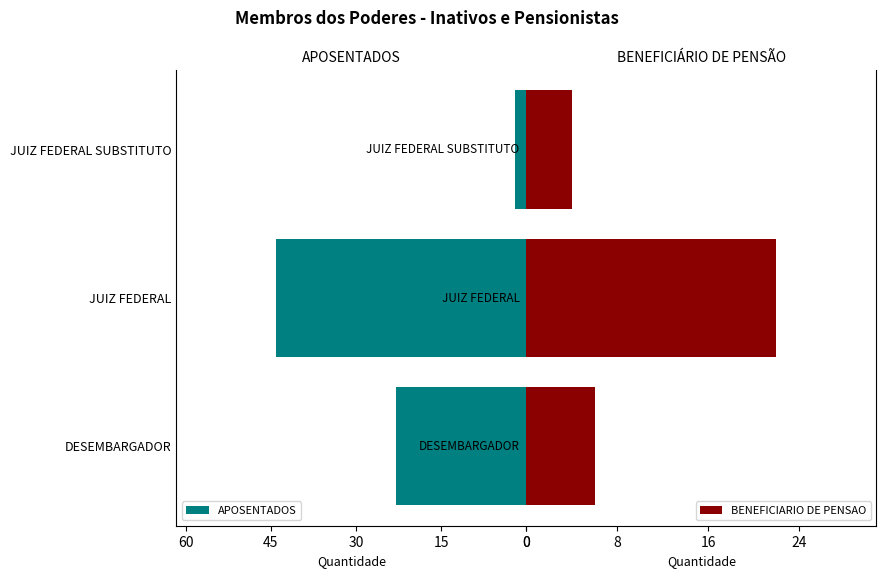

What is the approximate value of APOSENTADOS at DESEMBARGADOR?

23